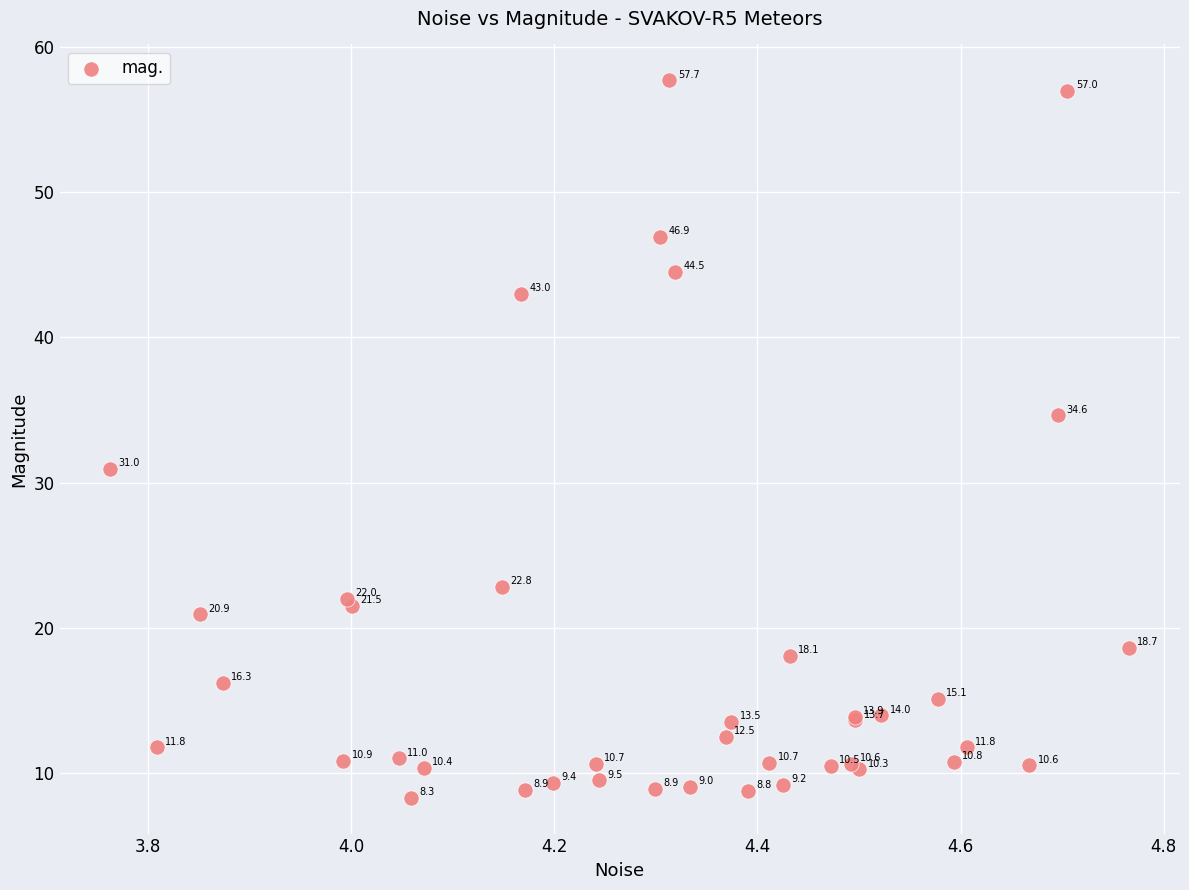

What Y value in the scatter plot is closest to 33?

34.6